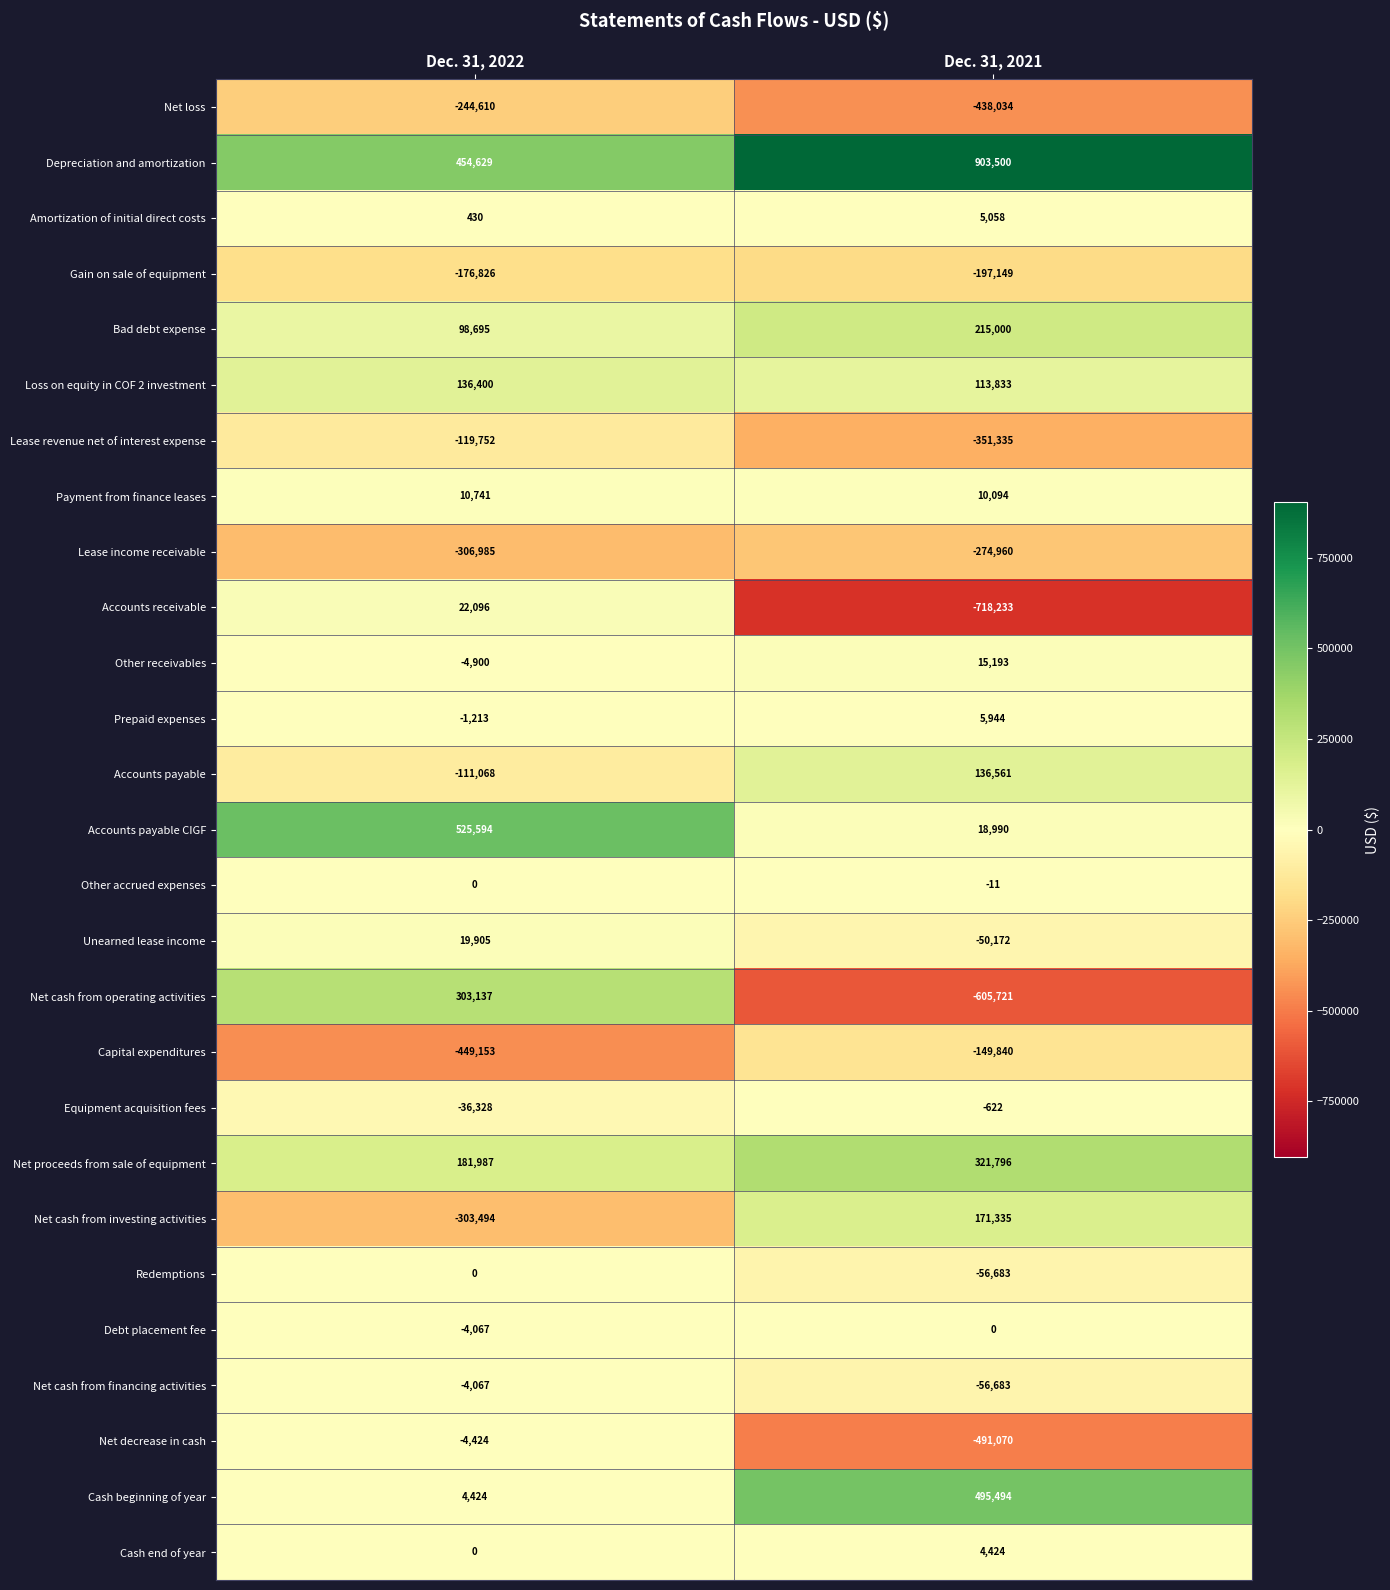

The Loss on equity in COF 2 investment series shows 33897 at Dec. 31, 2021. True or false?

False